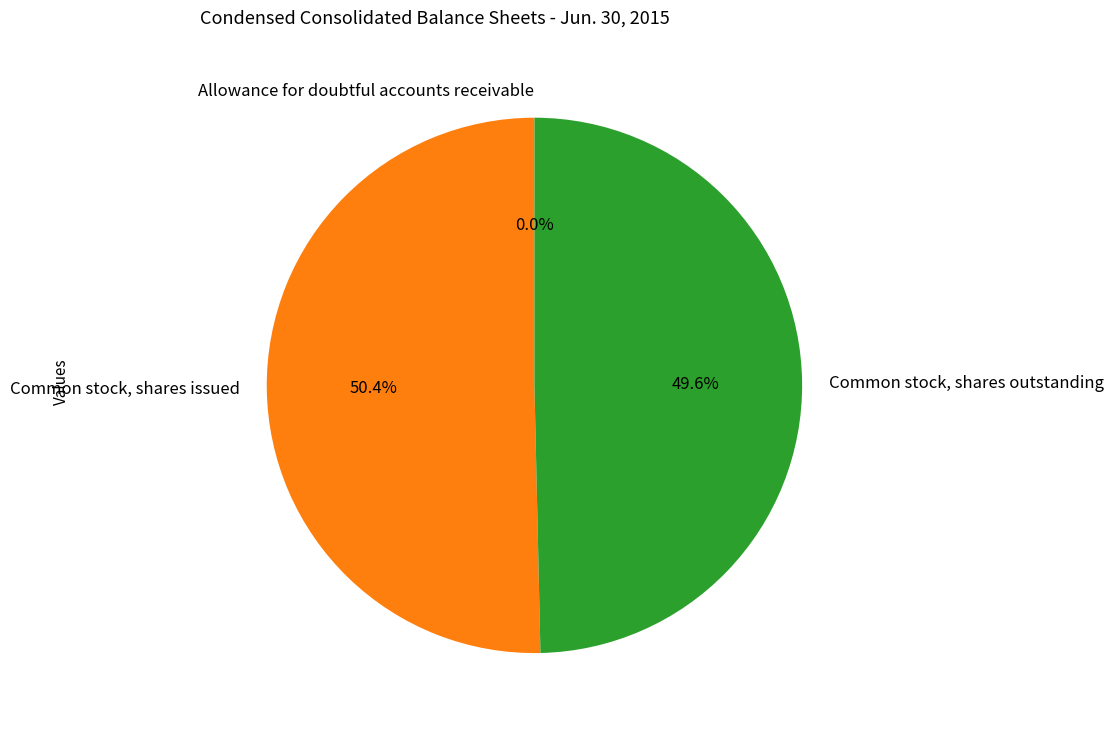

Which category accounts for the majority?

Common stock, shares issued